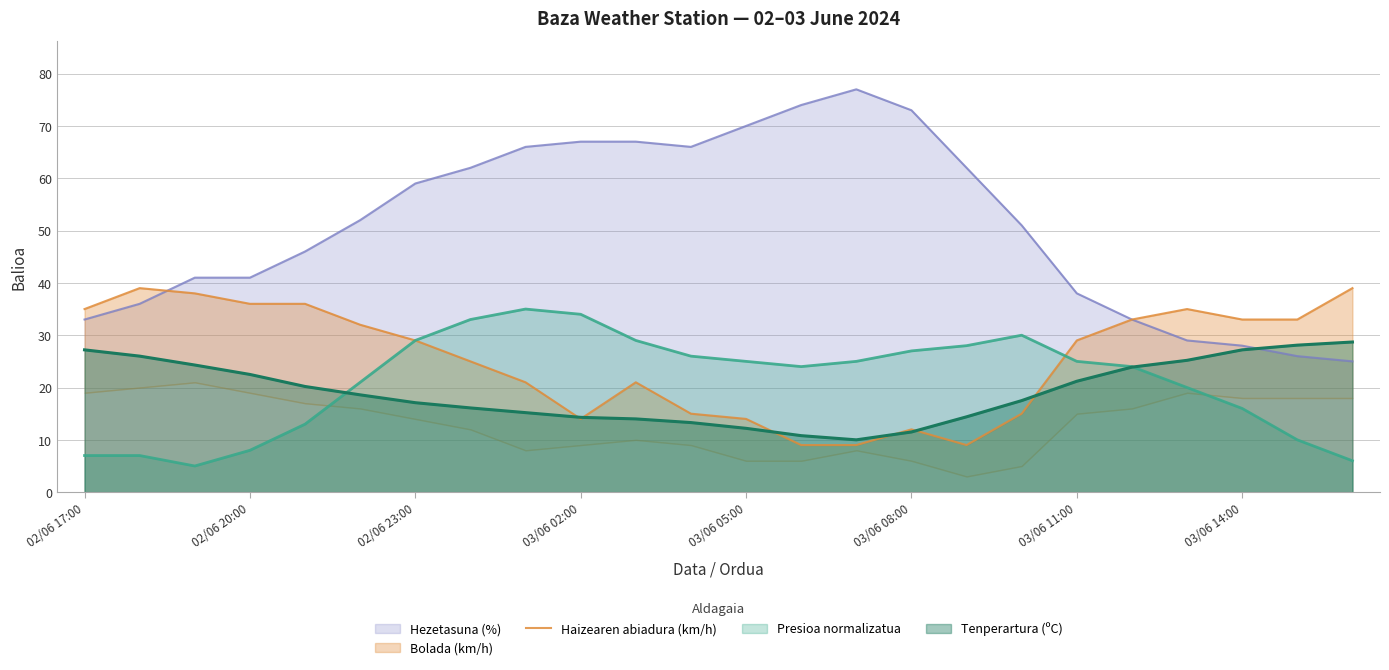

What is the highest value of the Tenperartura (ºC) series?

28.7